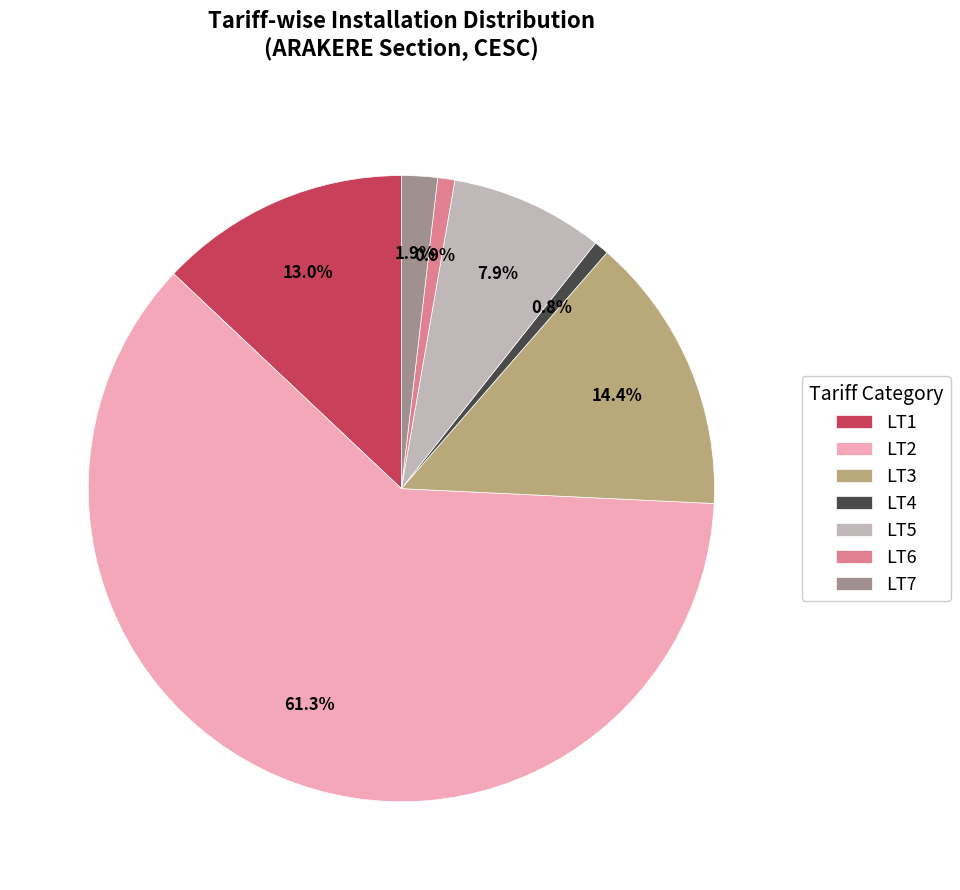

To the nearest percent, what percentage of the pie is LT3?

14%